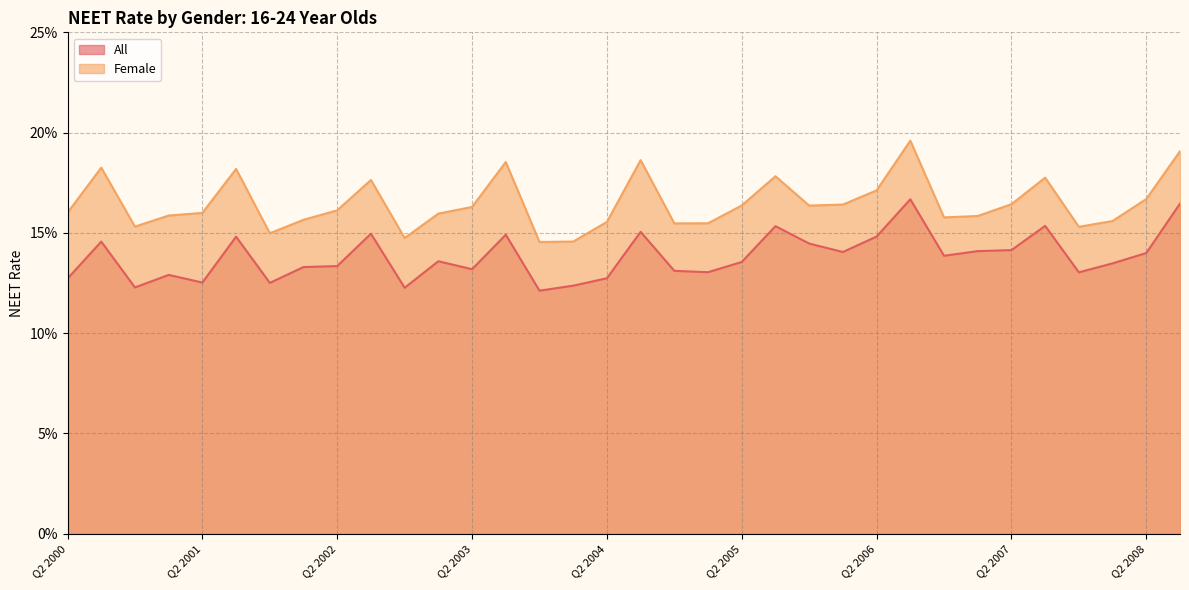

How many interior local peaks does the Female series have?

8